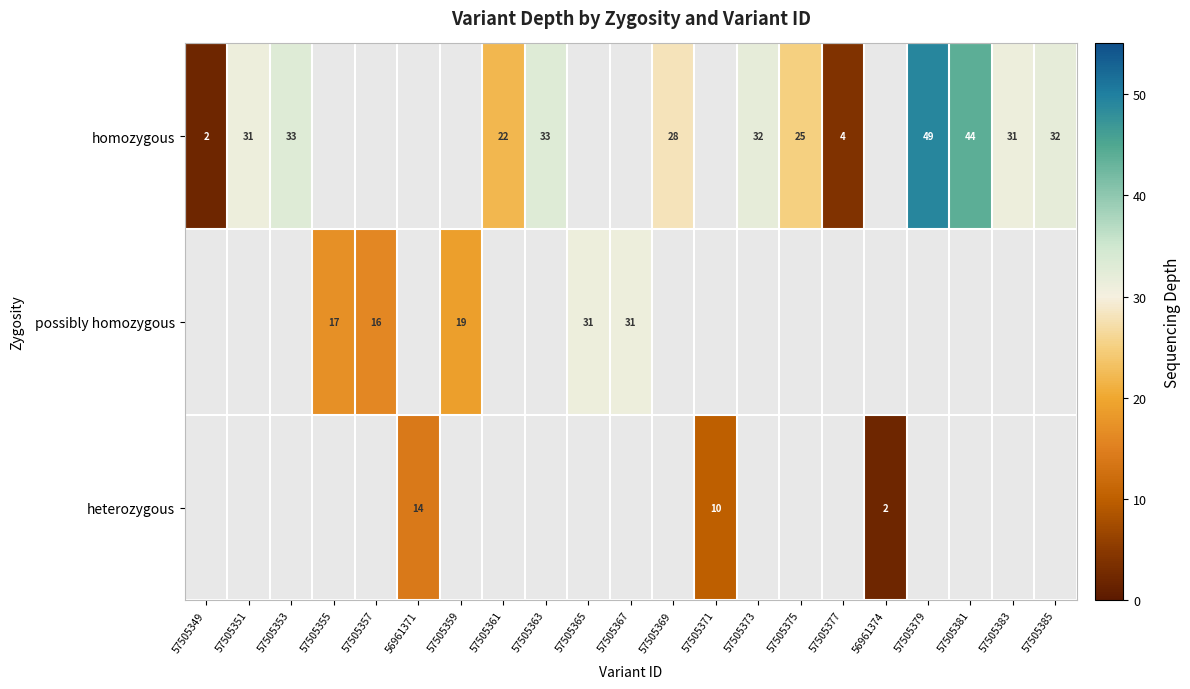

What is the smallest value displayed?

2.0